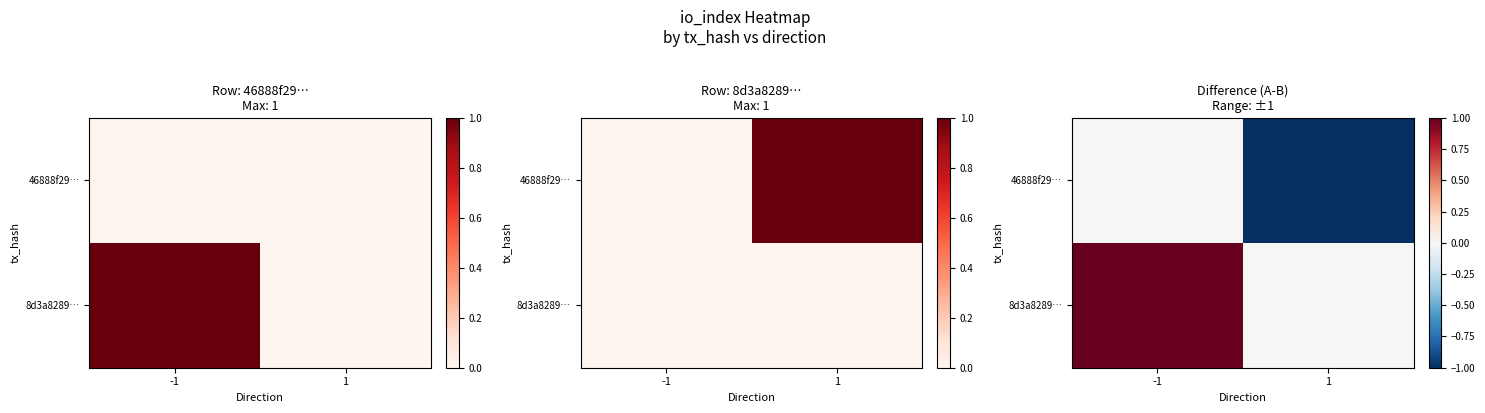

Count the number of data series in this chart.

2